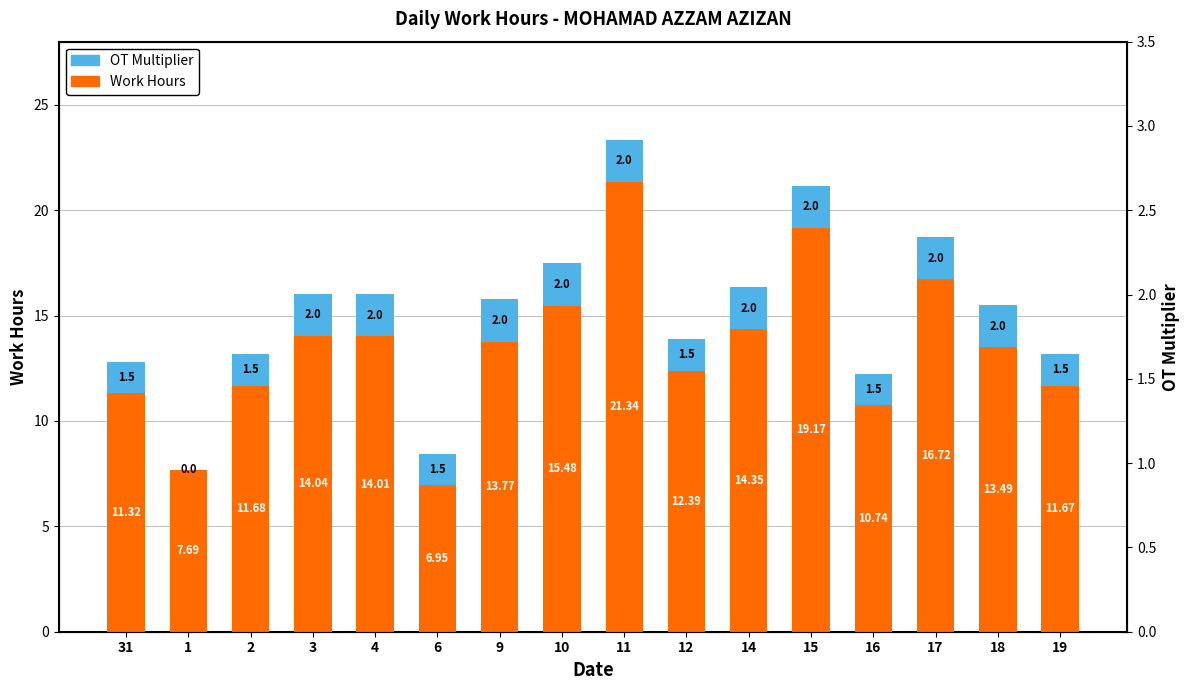

True or false: OT Multiplier has a value of 2.0 at 17.

True